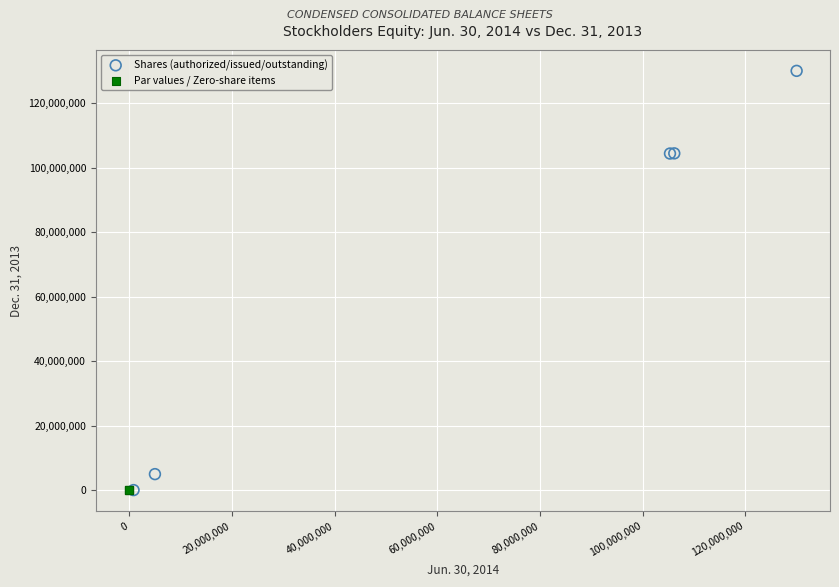

Which series contains the highest Y value?

Shares (authorized/issued/outstanding)